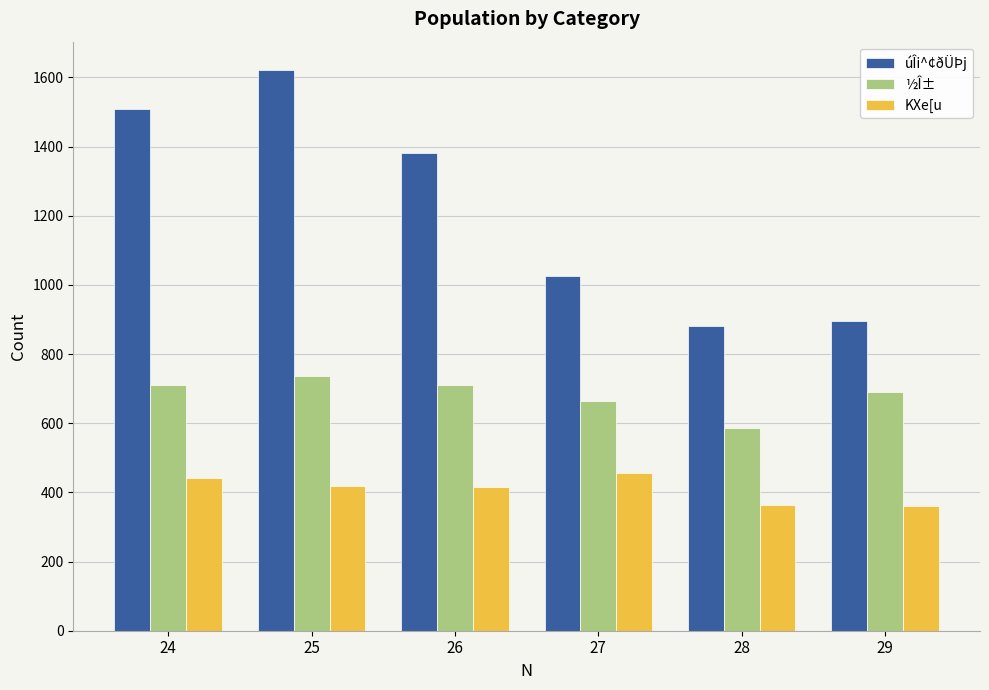

True or false: úÎi^¢ðÜÞj has a value of 423 at 28.

False